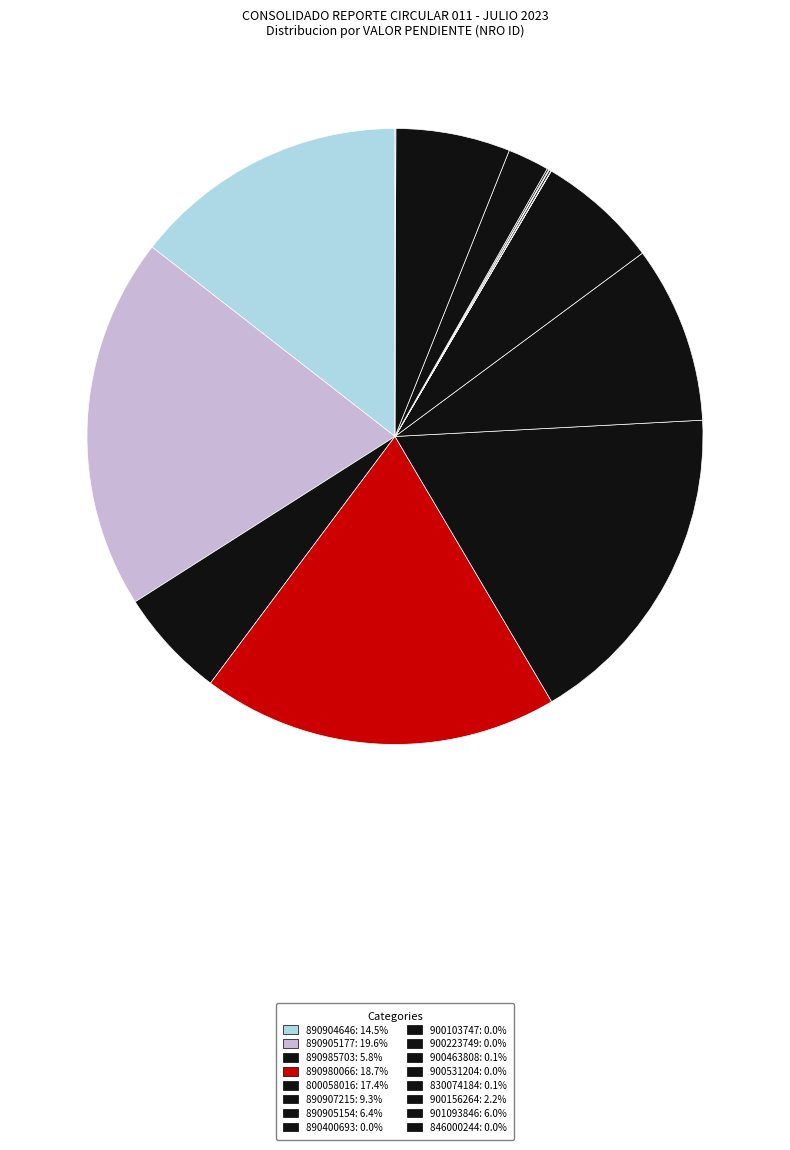

To the nearest percent, what is the difference between the largest and smallest slice percentages?

20%